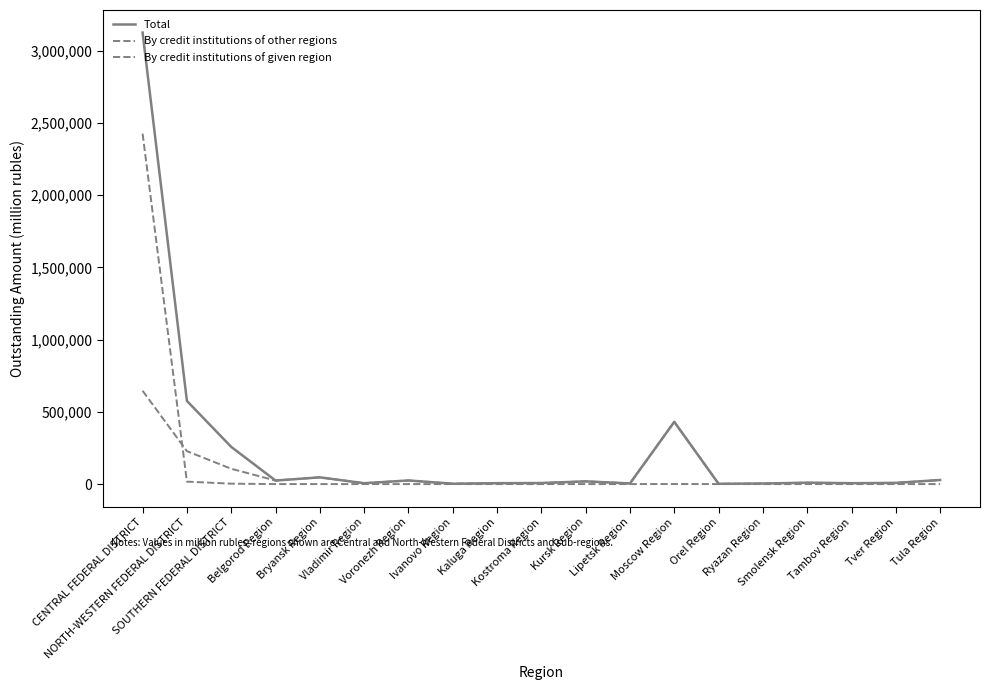

Reading left to right, what are all the values shown in this chart?

Total: 3124264	575410	257536	24458	46629	6070	25125	2450	6342	7311	18786	4567	430578	2036	3776	9635	6256	8246	28341
By credit institutions of other regions: 645786	227890	106016	24446	46629	6070	25125	2440	6342	7311	18786	4567	430219	2036	3765	9635	6256	8246	28341
By credit institutions of given region: 2424994	16977	2918	12	0	0	0	10	0	0	0	0	359	0	11	0	0	0	0